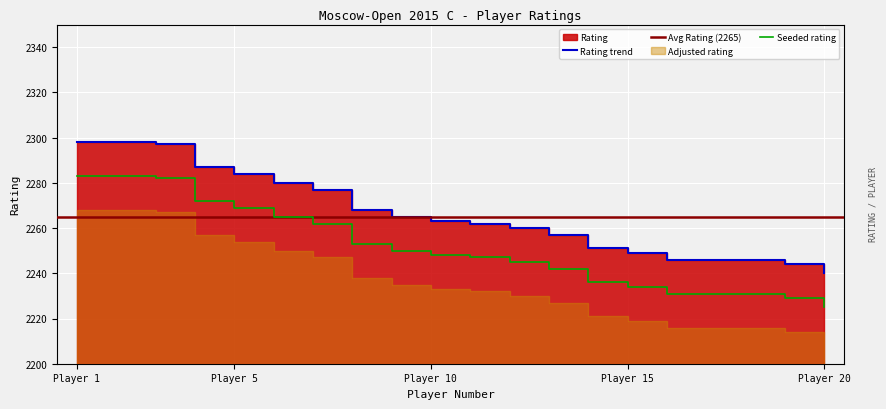

At which label does Seeded rating reach its minimum?

Player 20